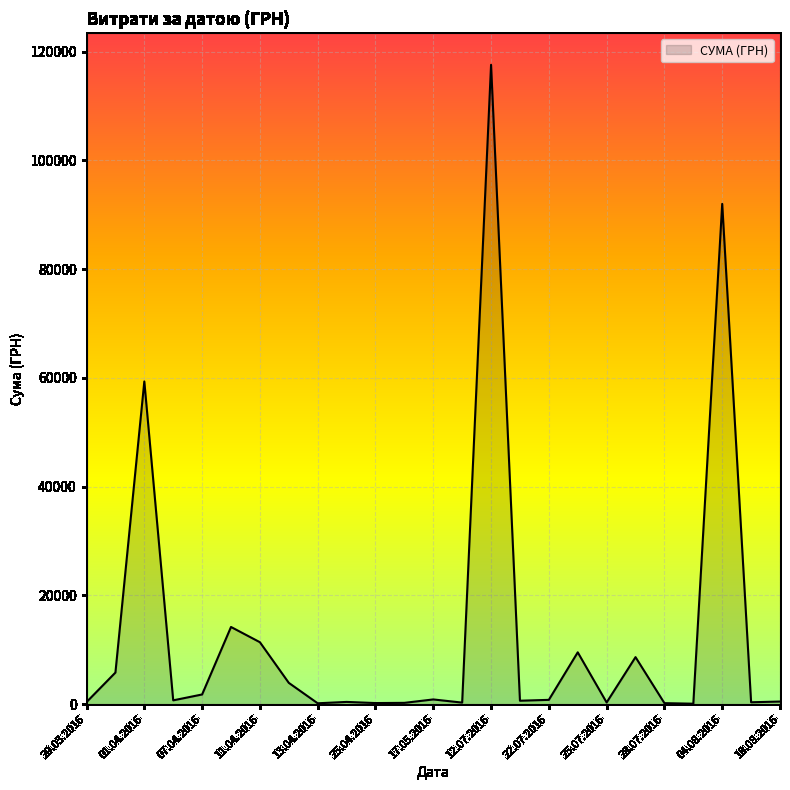

What is the greatest value displayed?

117568.8